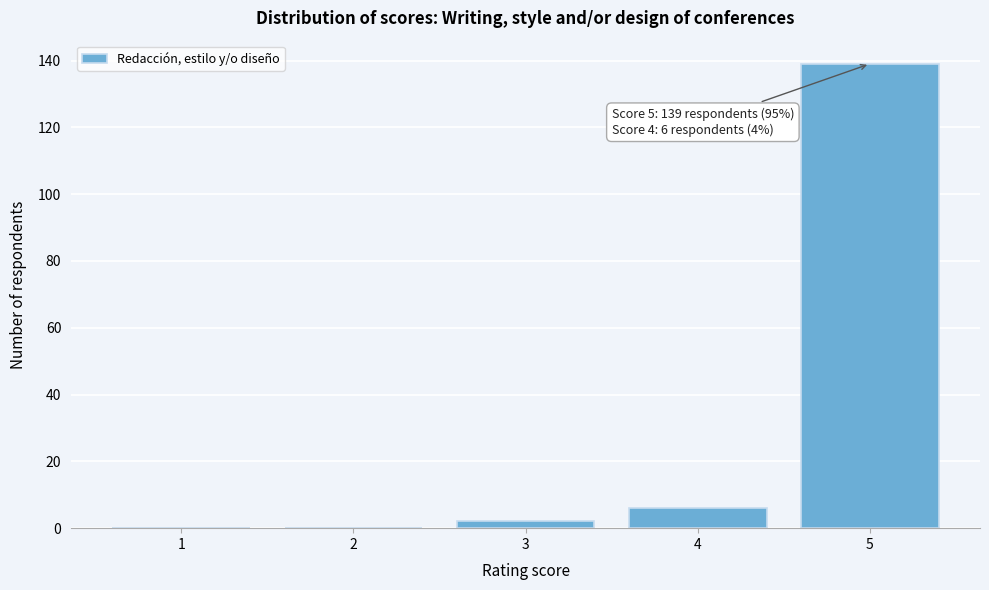

Reading right to left, list all the values displayed in this chart.

5=139	4=6	3=2	2=0	1=0